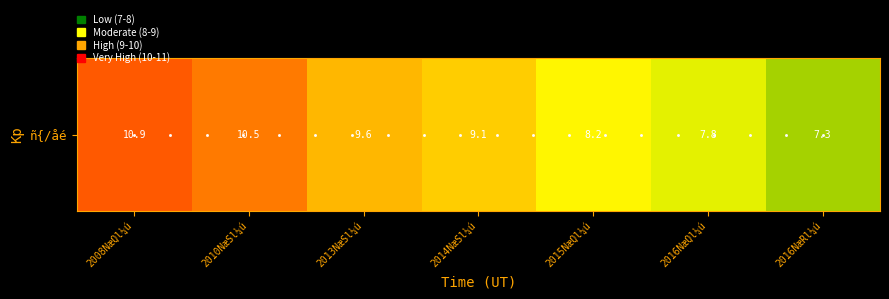

What is the difference between the maximum and minimum values?

3.6